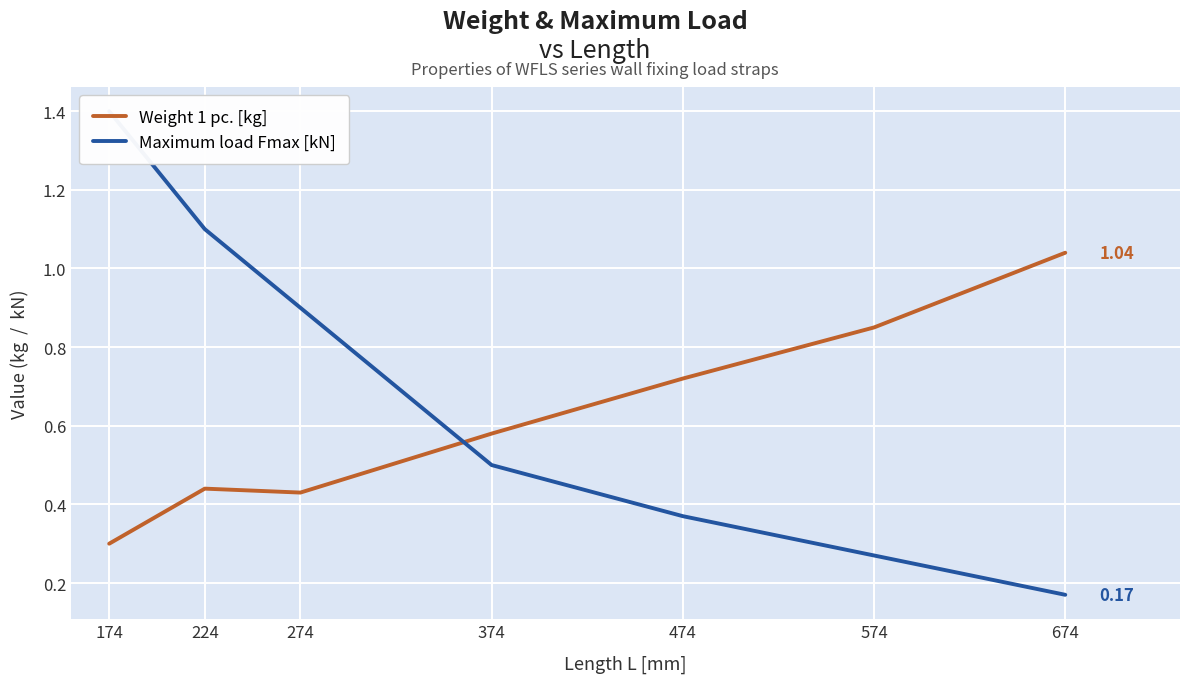

Where do Weight 1 pc. [kg] and Maximum load Fmax [kN] first cross each other?

274 and 374